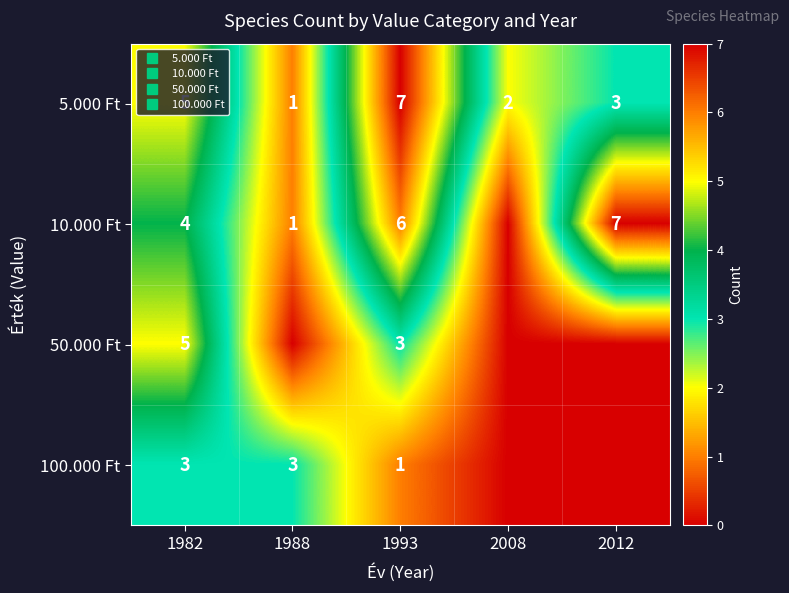

Is the value of 5.000 Ft at 1982 greater than the value of 10.000 Ft at 2012?

No